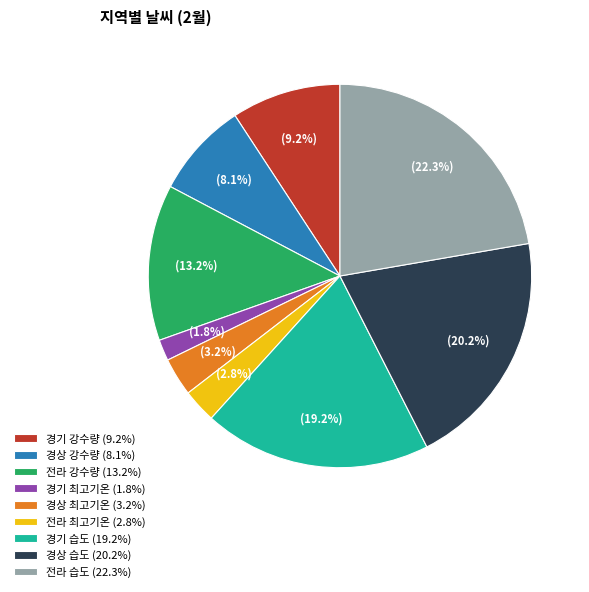

True or false: 경상 습도 accounts for 28% of the total.

False